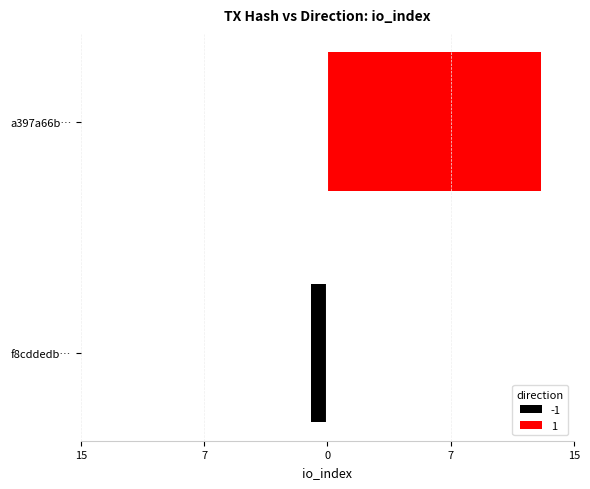

True or false: a397a66b90f444028eec2d9b5b83e909a113b36 has a value of 13 at io_index.

True